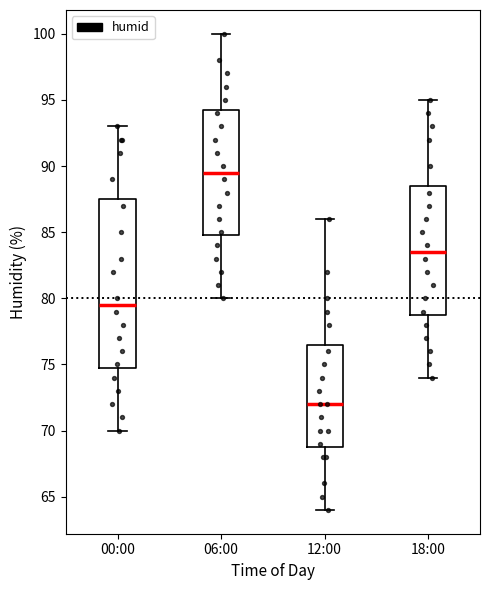

Comparing the boxes themselves (not the whiskers), which one is the tallest?

00:00